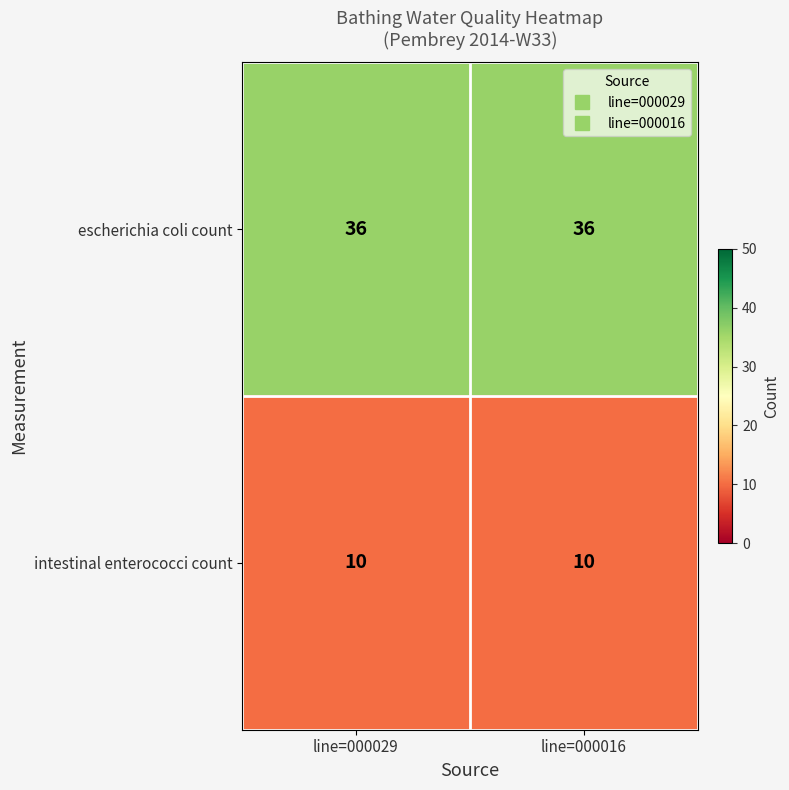

Reading left to right, transcribe all the data shown in this chart.

escherichia coli count: 36	36
intestinal enterococci count: 10	10